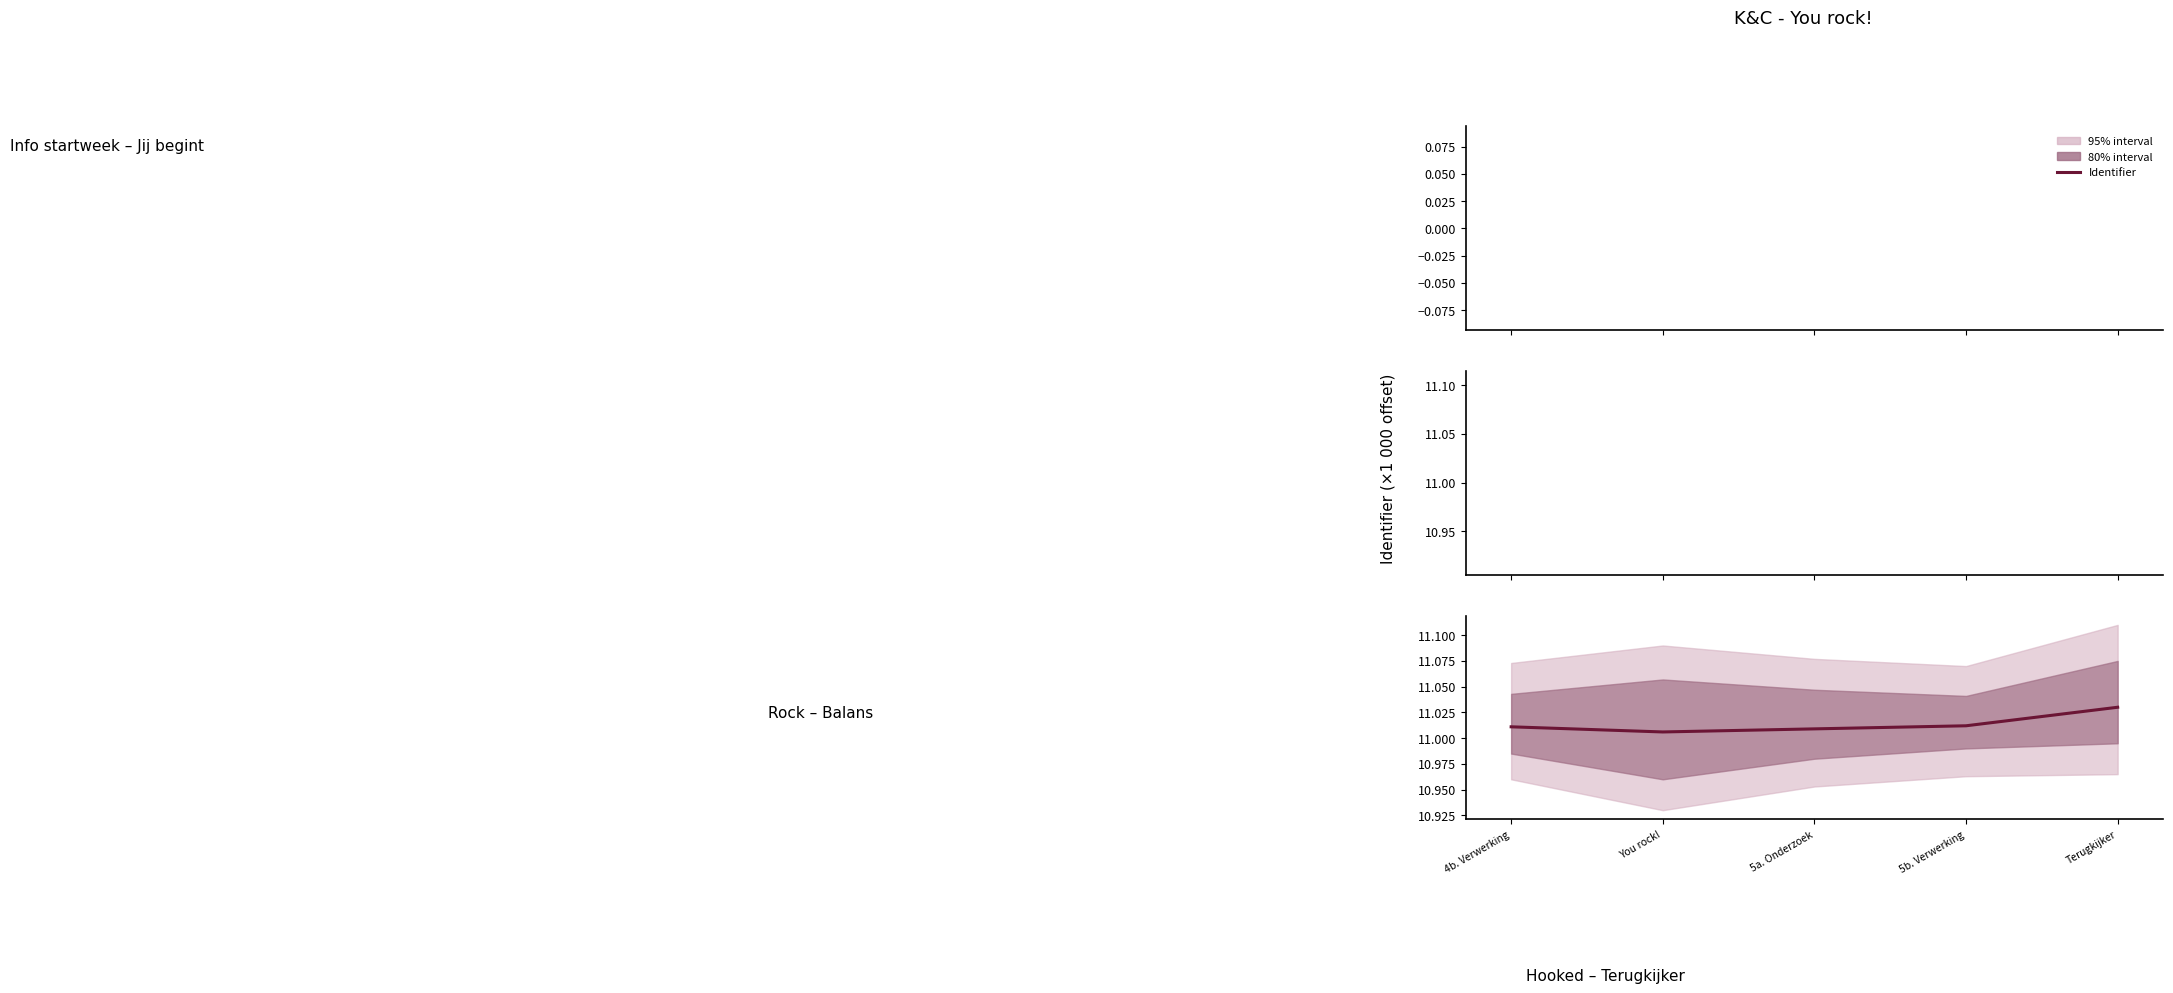

Count the values in the range 11 to 12.

5